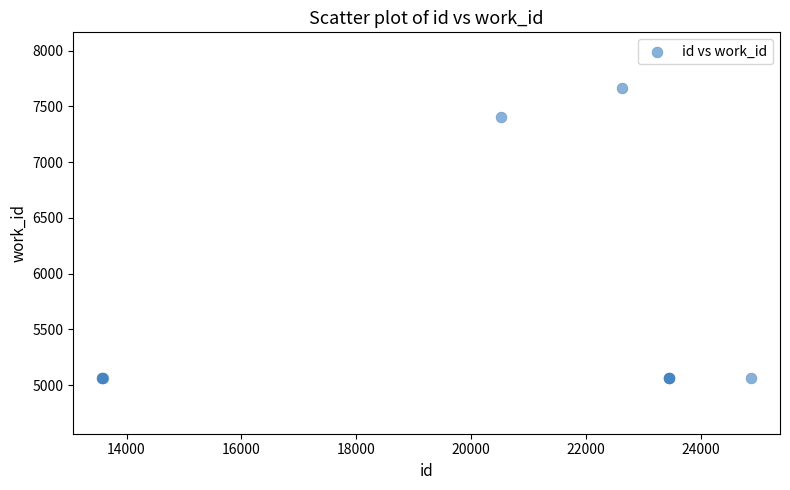

What Y value in the scatter plot is closest to 6364?

7408